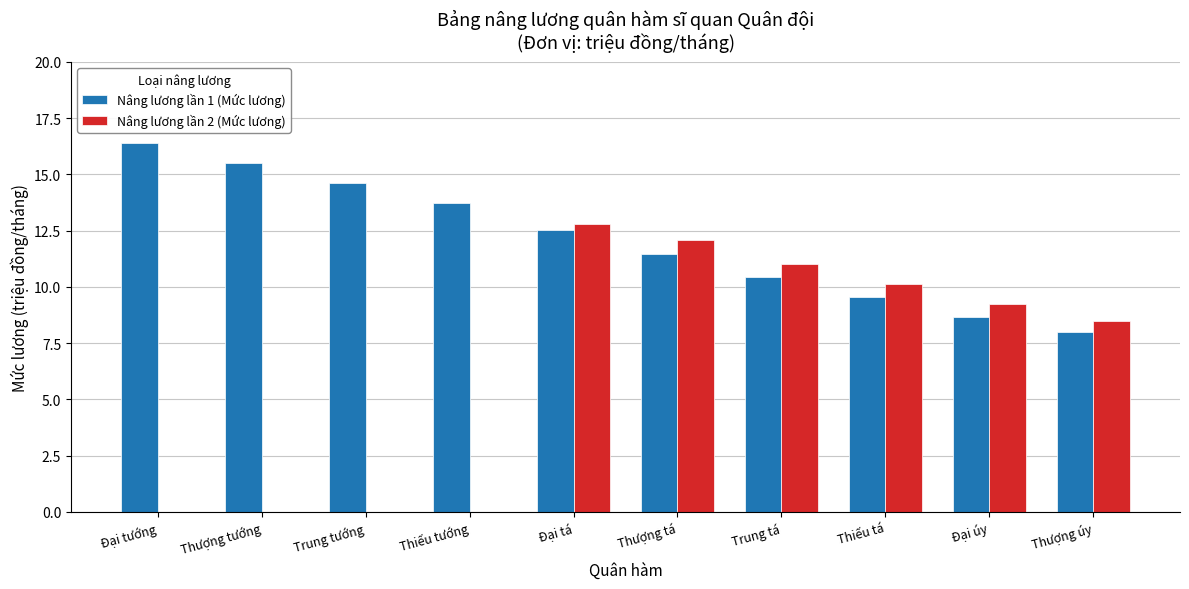

At which category is the sum across all series the highest?

Đại tá